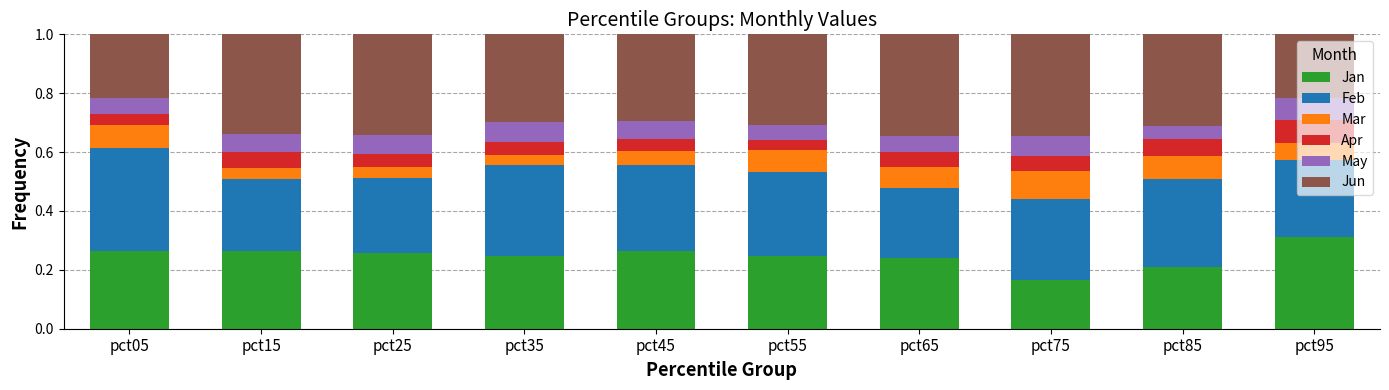

What is the total value across all series at pct05?

1.0